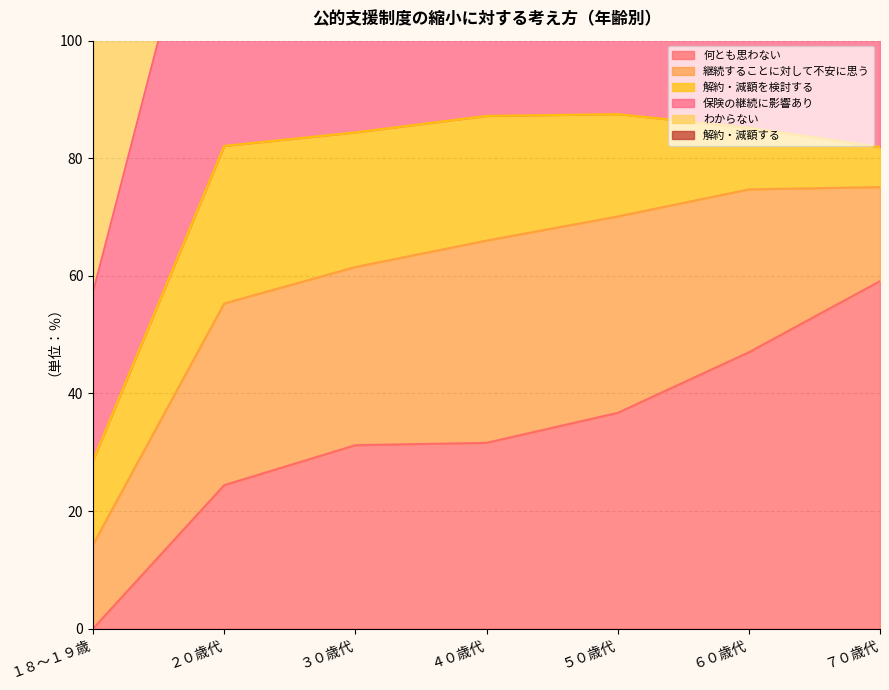

At which category is the sum across all series the highest?

５０歳代